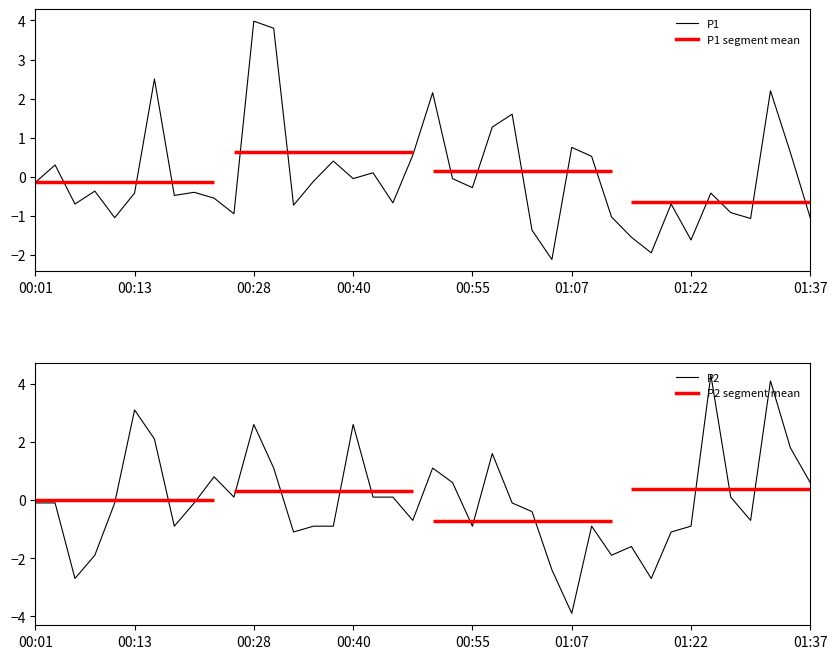

At which label does P1 reach its peak?

00:28